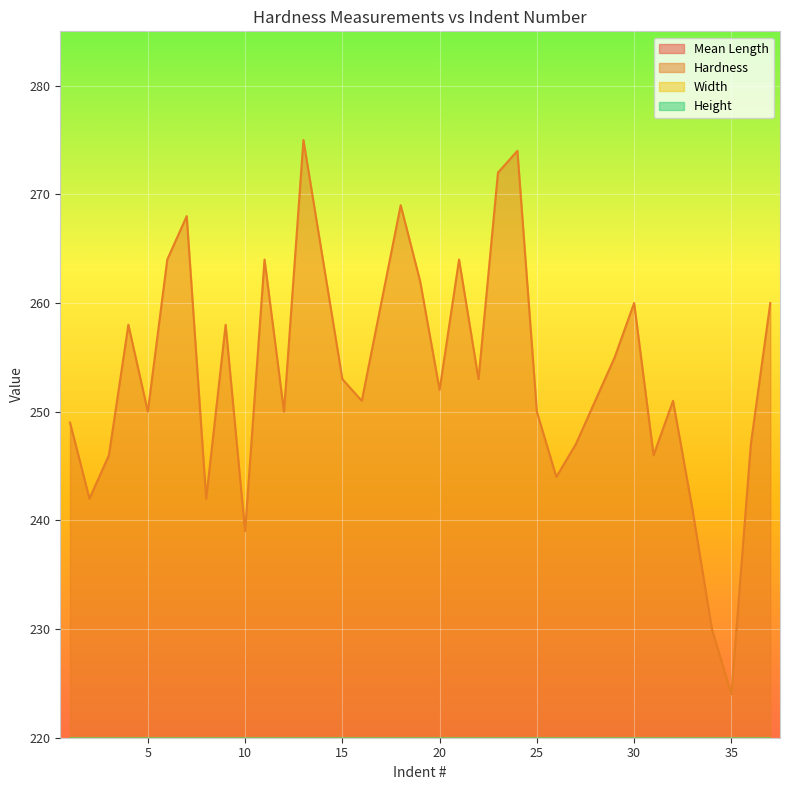

Does the chart display data point markers on the line(s)?

No